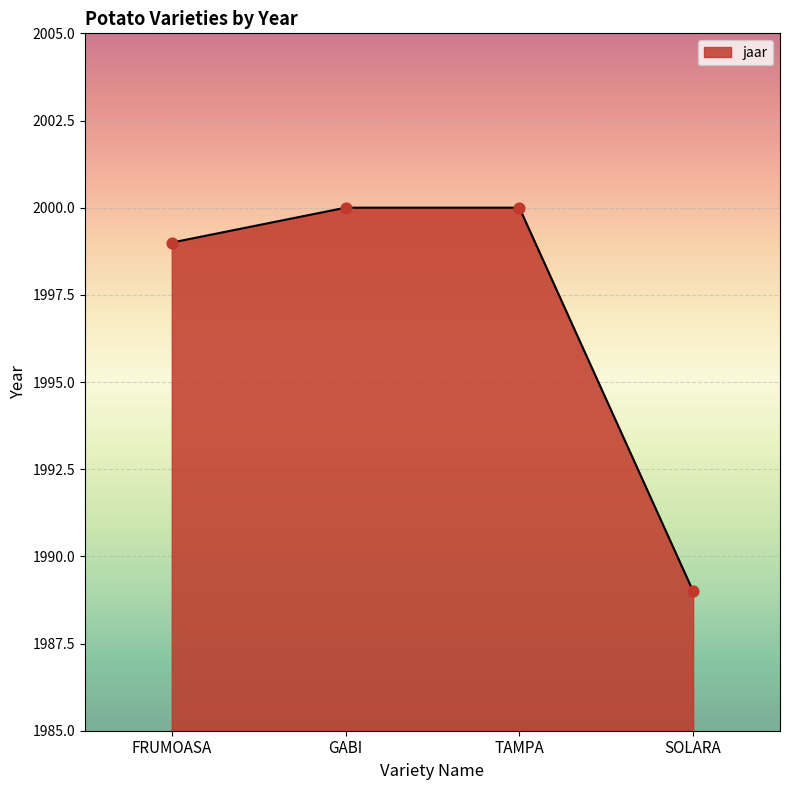

What is the ratio of the value at SOLARA to the value at FRUMOASA?

1.0